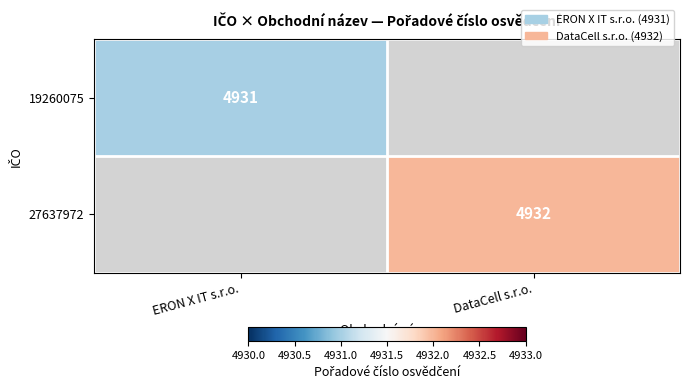

True or false: 19260075 has a value of 4931 at ERON X IT s.r.o..

True